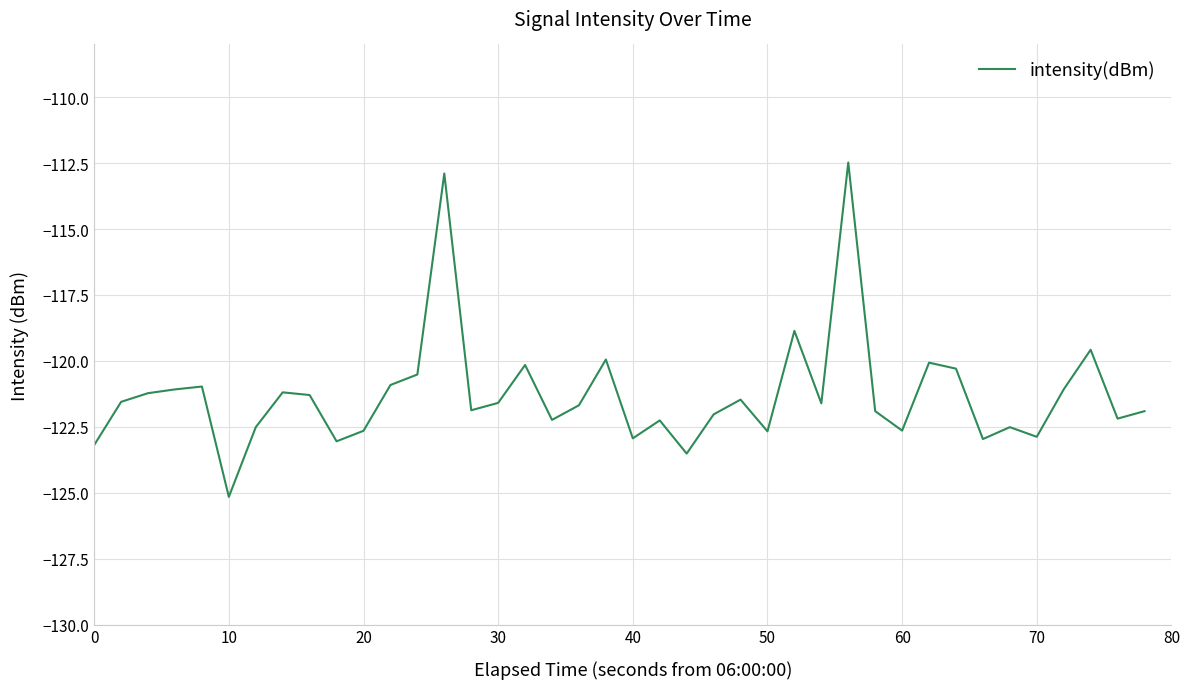

True or false: the data has more than 1 interior local peaks.

True